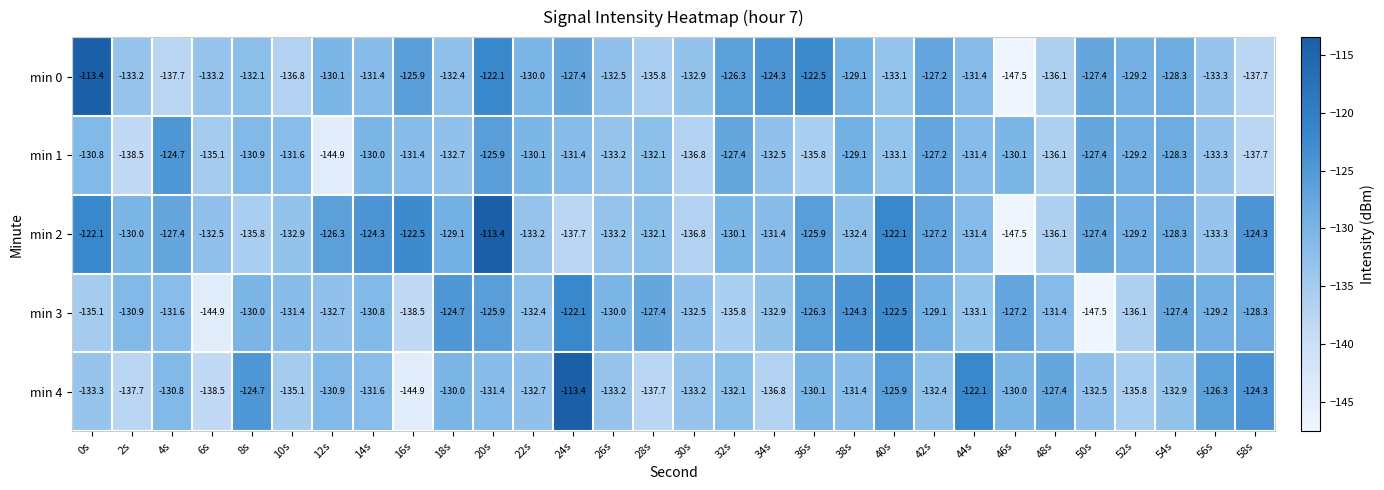

What is the difference between the second highest and second lowest values in the min 3 series?

22.4